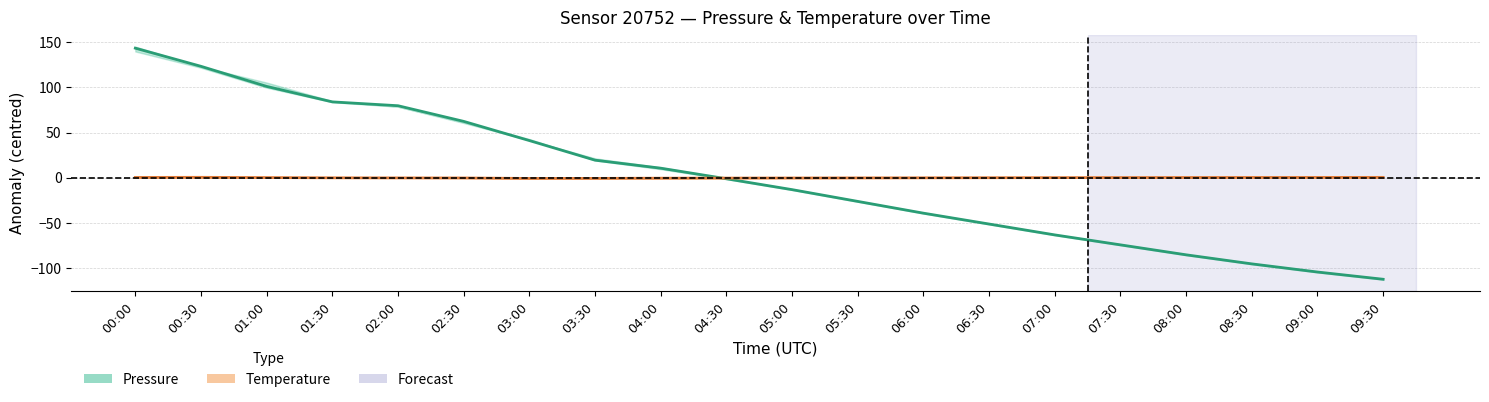

Count the number of categories in the chart.

20